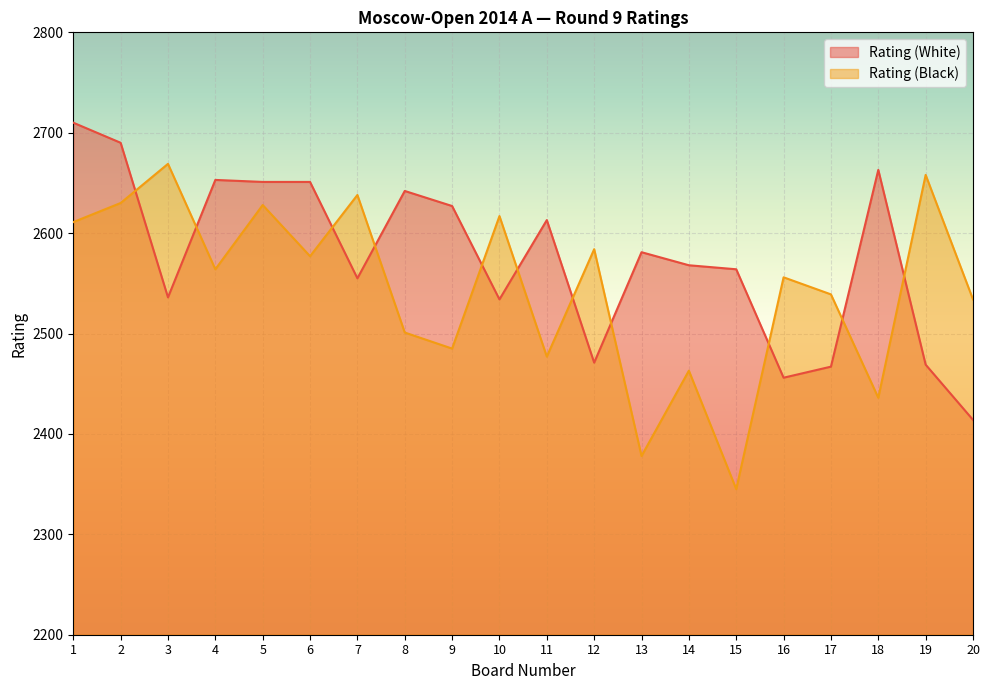

Where is the first local maximum for Rating (White)?

4